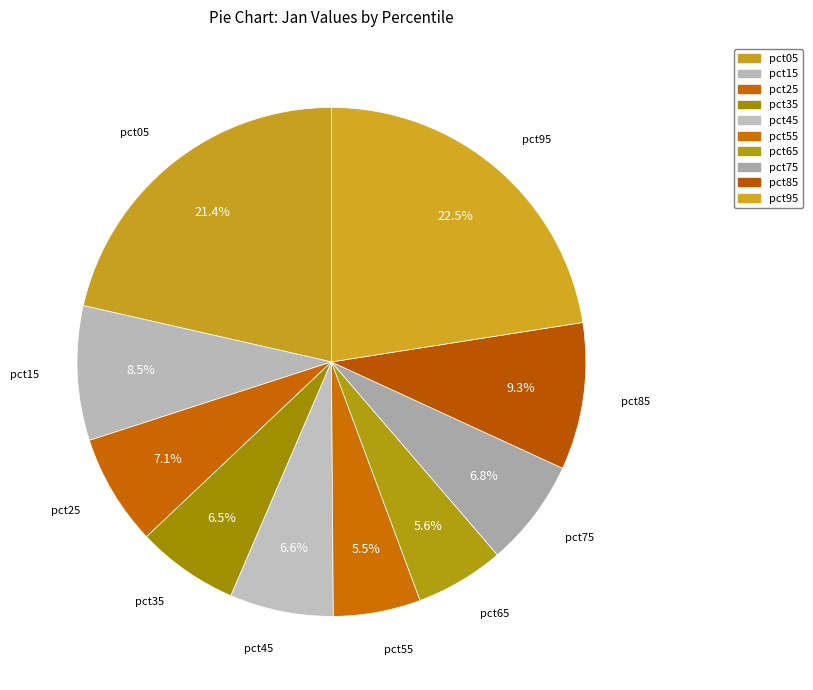

Count the number of slices in the pie.

10